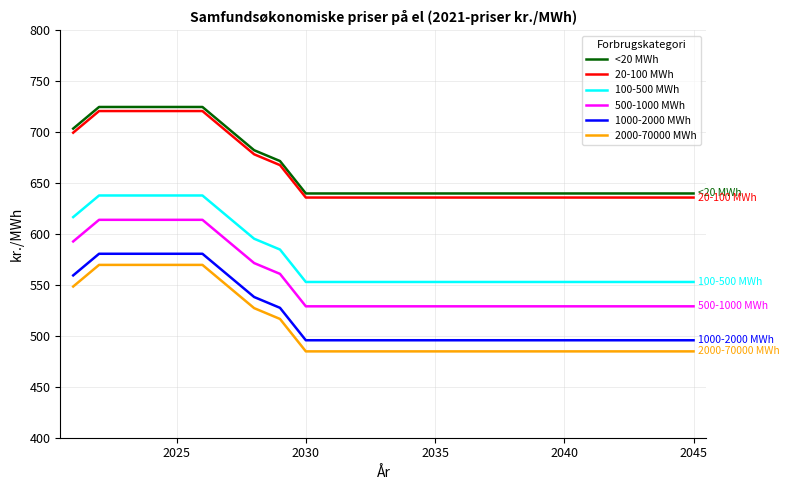

What is the minimum value shown in the chart?

484.8